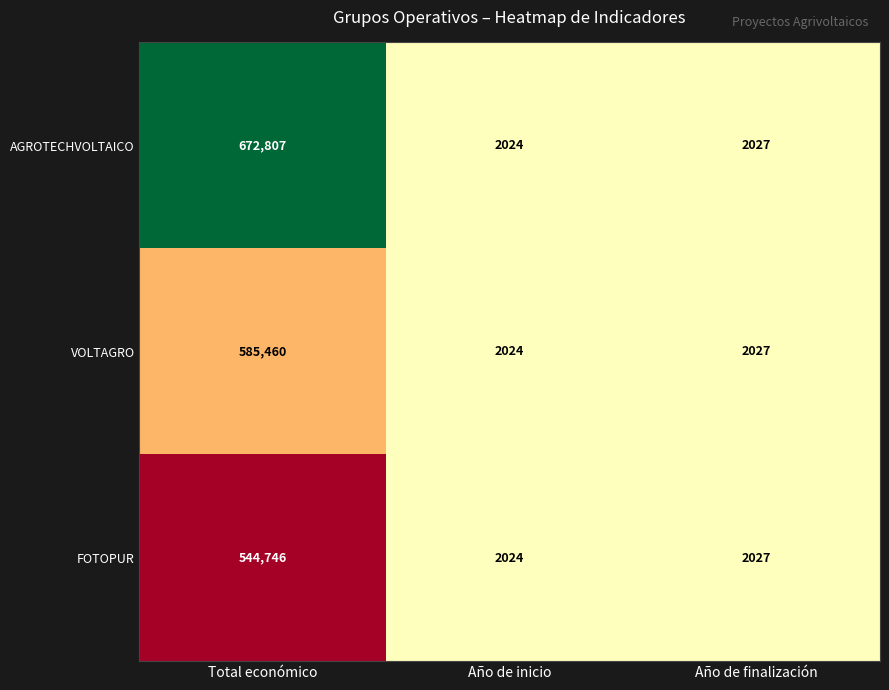

Rank the series by their average value, from lowest to highest.

FOTOPUR, VOLTAGRO, AGROTECHVOLTAICO